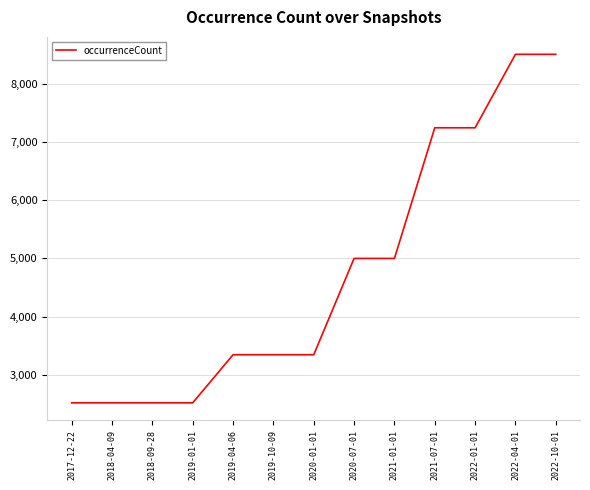

Reading right to left, what are all the values shown in this chart?

2022-10-01=8509	2022-04-01=8509	2022-01-01=7246	2021-07-01=7246	2021-01-01=5000	2020-07-01=5000	2020-01-01=3344	2019-10-09=3344	2019-04-06=3344	2019-01-01=2517	2018-09-28=2517	2018-04-09=2517	2017-12-22=2517